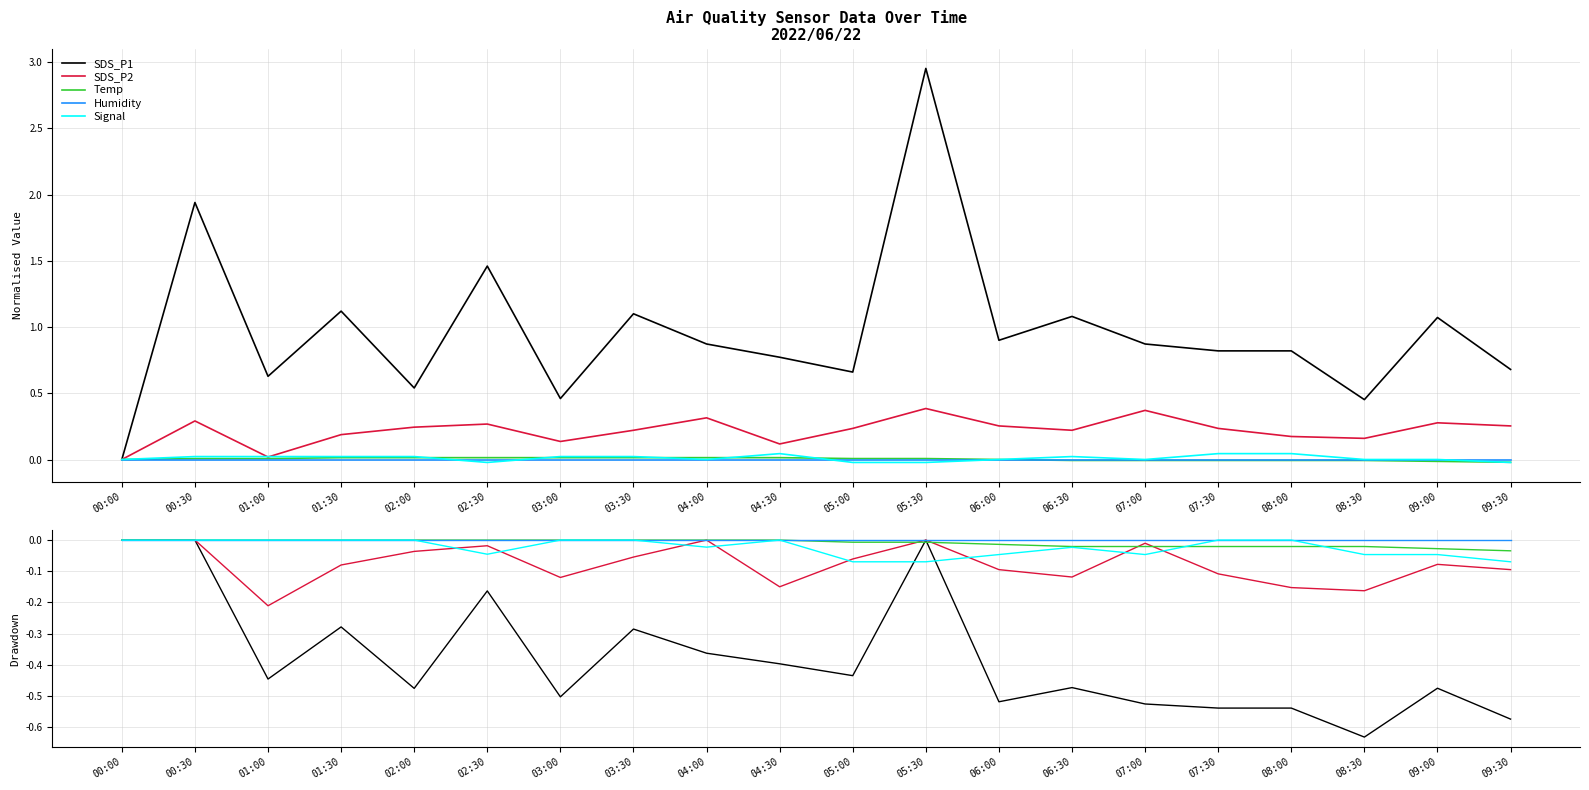

Which series ends up on top after the final intersection of Signal and Temp?

Temp